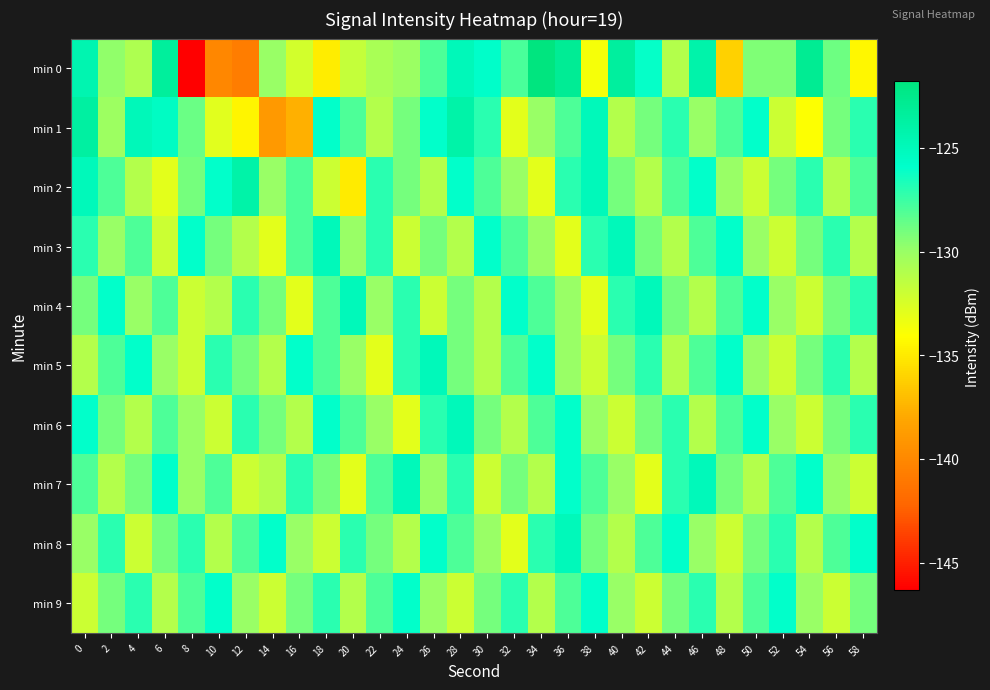

Reading right to left, what are all the values shown in this chart?

min 0: 58=-134.4	56=-128.9	54=-122.8	52=-129.3	50=-129.4	48=-136.1	46=-124.2	44=-131.0	42=-126.1	40=-123.4	38=-133.7	36=-123.0	34=-121.8	32=-127.9	30=-125.8	28=-124.9	26=-128.0	24=-130.1	22=-130.6	20=-131.7	18=-134.9	16=-132.3	14=-130.0	12=-140.7	10=-140.0	8=-146.3	6=-123.3	4=-130.8	2=-129.8	0=-124.4
min 1: 58=-127.0	56=-129.0	54=-134.0	52=-132.0	50=-126.0	48=-128.0	46=-130.0	44=-127.0	42=-129.0	40=-131.0	38=-125.0	36=-128.0	34=-130.0	32=-133.0	30=-127.0	28=-124.0	26=-126.0	24=-129.0	22=-131.0	20=-128.0	18=-126.0	16=-137.7	14=-138.9	12=-134.5	10=-132.9	8=-128.8	6=-125.5	4=-124.9	2=-130.2	0=-123.7
min 2: 58=-128.0	56=-131.0	54=-127.0	52=-129.0	50=-132.0	48=-130.0	46=-126.0	44=-128.0	42=-131.0	40=-129.0	38=-125.0	36=-127.0	34=-133.0	32=-130.0	30=-128.0	28=-126.0	26=-131.0	24=-129.0	22=-127.0	20=-135.0	18=-132.0	16=-128.0	14=-130.0	12=-124.0	10=-126.0	8=-129.0	6=-133.0	4=-131.0	2=-128.0	0=-125.0
min 3: 58=-131.0	56=-127.0	54=-129.0	52=-132.0	50=-130.0	48=-126.0	46=-128.0	44=-131.0	42=-129.0	40=-125.0	38=-127.0	36=-133.0	34=-130.0	32=-128.0	30=-126.0	28=-131.0	26=-129.0	24=-132.0	22=-127.0	20=-130.0	18=-125.0	16=-128.0	14=-133.0	12=-131.0	10=-129.0	8=-126.0	6=-132.0	4=-128.0	2=-130.0	0=-127.0
min 4: 58=-127.0	56=-129.0	54=-132.0	52=-130.0	50=-126.0	48=-128.0	46=-131.0	44=-129.0	42=-125.0	40=-127.0	38=-133.0	36=-130.0	34=-128.0	32=-126.0	30=-131.0	28=-129.0	26=-132.0	24=-127.0	22=-130.0	20=-125.0	18=-128.0	16=-133.0	14=-129.0	12=-127.0	10=-131.0	8=-132.0	6=-128.0	4=-130.0	2=-126.0	0=-129.0
min 5: 58=-131.0	56=-127.0	54=-129.0	52=-132.0	50=-130.0	48=-126.0	46=-128.0	44=-131.0	42=-127.0	40=-129.0	38=-132.0	36=-130.0	34=-126.0	32=-128.0	30=-131.0	28=-129.0	26=-125.0	24=-127.0	22=-133.0	20=-130.0	18=-128.0	16=-126.0	14=-131.0	12=-129.0	10=-127.0	8=-132.0	6=-130.0	4=-126.0	2=-128.0	0=-131.0
min 6: 58=-127.0	56=-129.0	54=-132.0	52=-130.0	50=-126.0	48=-128.0	46=-131.0	44=-127.0	42=-129.0	40=-132.0	38=-130.0	36=-126.0	34=-128.0	32=-131.0	30=-129.0	28=-125.0	26=-127.0	24=-133.0	22=-130.0	20=-128.0	18=-126.0	16=-131.0	14=-129.0	12=-127.0	10=-132.0	8=-130.0	6=-128.0	4=-131.0	2=-129.0	0=-126.0
min 7: 58=-132.0	56=-130.0	54=-126.0	52=-128.0	50=-131.0	48=-129.0	46=-125.0	44=-127.0	42=-133.0	40=-130.0	38=-128.0	36=-126.0	34=-131.0	32=-129.0	30=-132.0	28=-127.0	26=-130.0	24=-125.0	22=-128.0	20=-133.0	18=-129.0	16=-127.0	14=-131.0	12=-132.0	10=-128.0	8=-130.0	6=-126.0	4=-129.0	2=-131.0	0=-128.0
min 8: 58=-126.0	56=-128.0	54=-131.0	52=-127.0	50=-129.0	48=-132.0	46=-130.0	44=-126.0	42=-128.0	40=-131.0	38=-129.0	36=-125.0	34=-127.0	32=-133.0	30=-130.0	28=-128.0	26=-126.0	24=-131.0	22=-129.0	20=-127.0	18=-132.0	16=-130.0	14=-126.0	12=-128.0	10=-131.0	8=-127.0	6=-129.0	4=-132.0	2=-127.0	0=-130.0
min 9: 58=-129.0	56=-132.0	54=-130.0	52=-126.0	50=-128.0	48=-131.0	46=-127.0	44=-129.0	42=-132.0	40=-130.0	38=-126.0	36=-128.0	34=-131.0	32=-127.0	30=-129.0	28=-132.0	26=-130.0	24=-126.0	22=-128.0	20=-131.0	18=-127.0	16=-129.0	14=-132.0	12=-130.0	10=-126.0	8=-128.0	6=-131.0	4=-127.0	2=-129.0	0=-132.0